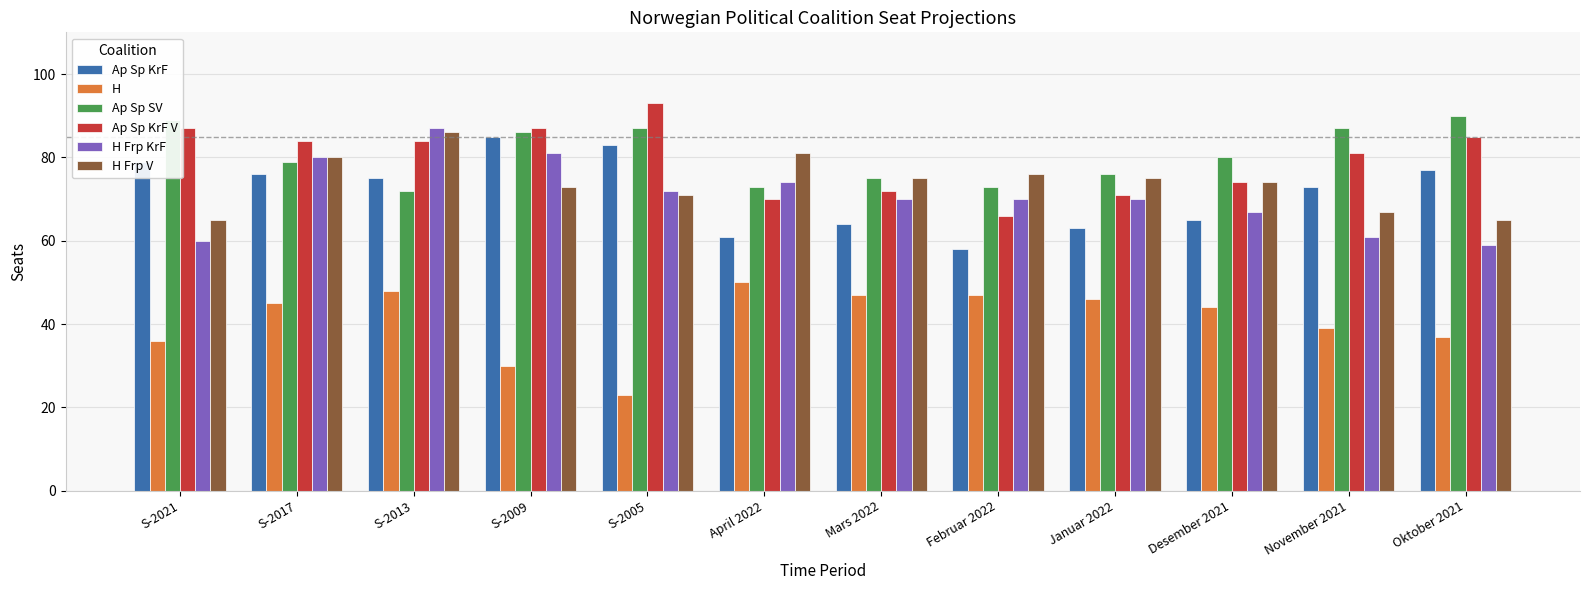

Reading left to right, extract all data points from this chart.

Ap Sp KrF: S-2021=79	S-2017=76	S-2013=75	S-2009=85	S-2005=83	April 2022=61	Mars 2022=64	Februar 2022=58	Januar 2022=63	Desember 2021=65	November 2021=73	Oktober 2021=77
H: S-2021=36	S-2017=45	S-2013=48	S-2009=30	S-2005=23	April 2022=50	Mars 2022=47	Februar 2022=47	Januar 2022=46	Desember 2021=44	November 2021=39	Oktober 2021=37
Ap Sp SV: S-2021=89	S-2017=79	S-2013=72	S-2009=86	S-2005=87	April 2022=73	Mars 2022=75	Februar 2022=73	Januar 2022=76	Desember 2021=80	November 2021=87	Oktober 2021=90
Ap Sp KrF V: S-2021=87	S-2017=84	S-2013=84	S-2009=87	S-2005=93	April 2022=70	Mars 2022=72	Februar 2022=66	Januar 2022=71	Desember 2021=74	November 2021=81	Oktober 2021=85
H Frp KrF: S-2021=60	S-2017=80	S-2013=87	S-2009=81	S-2005=72	April 2022=74	Mars 2022=70	Februar 2022=70	Januar 2022=70	Desember 2021=67	November 2021=61	Oktober 2021=59
H Frp V: S-2021=65	S-2017=80	S-2013=86	S-2009=73	S-2005=71	April 2022=81	Mars 2022=75	Februar 2022=76	Januar 2022=75	Desember 2021=74	November 2021=67	Oktober 2021=65